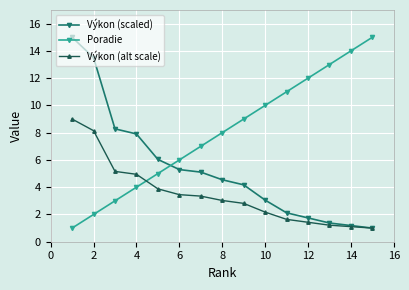

What is the difference between the second highest and minimum values in the Výkon (alt scale) series?

7.1